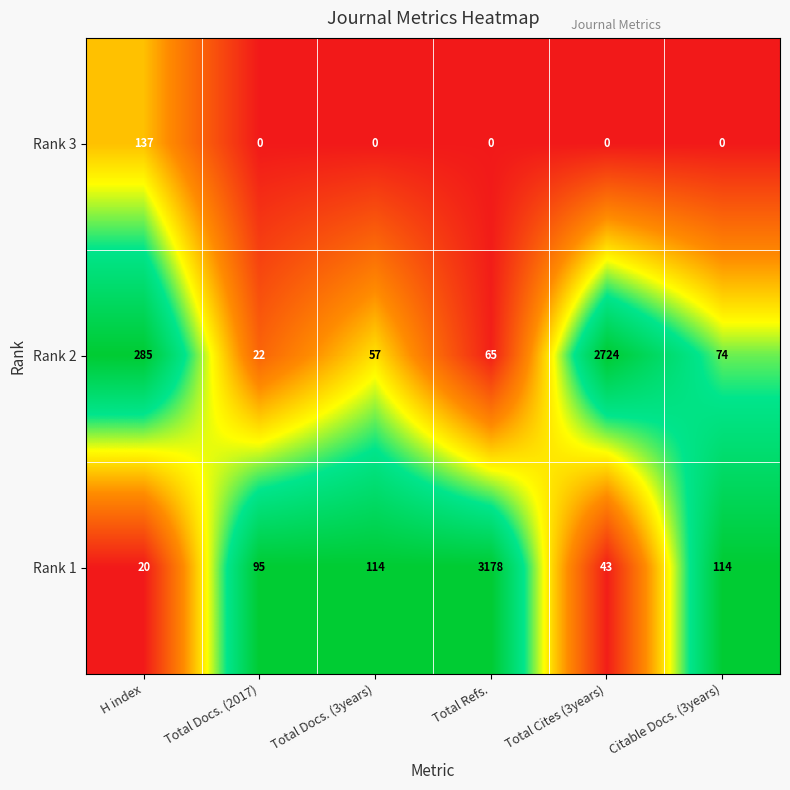

What is the average value of the Rank 2 series?

538